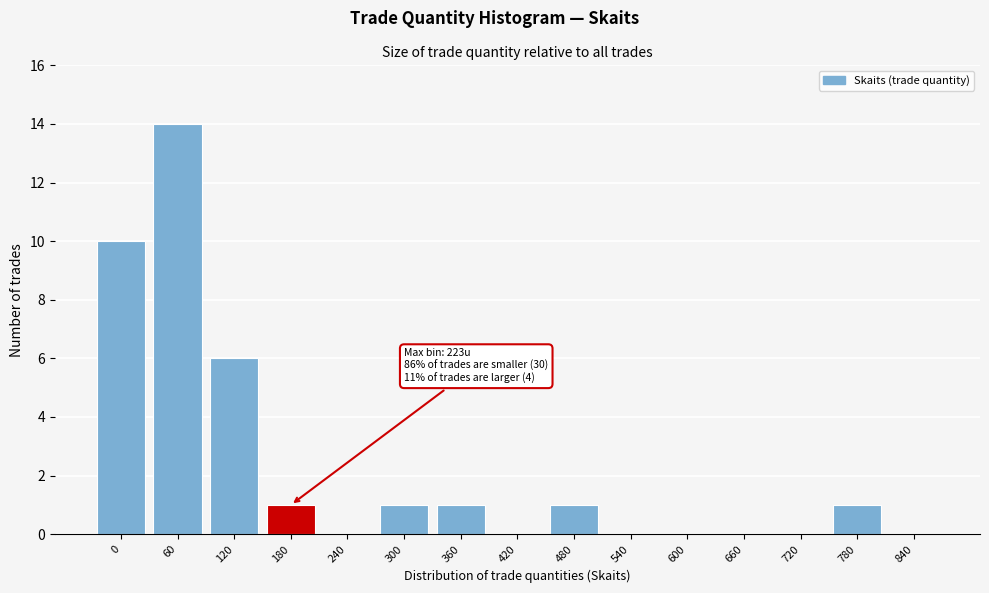

Reading left to right, extract all data points from this chart.

0=10	60=14	120=6	180=1	240=0	300=1	360=1	420=0	480=1	540=0	600=0	660=0	720=0	780=1	840=0